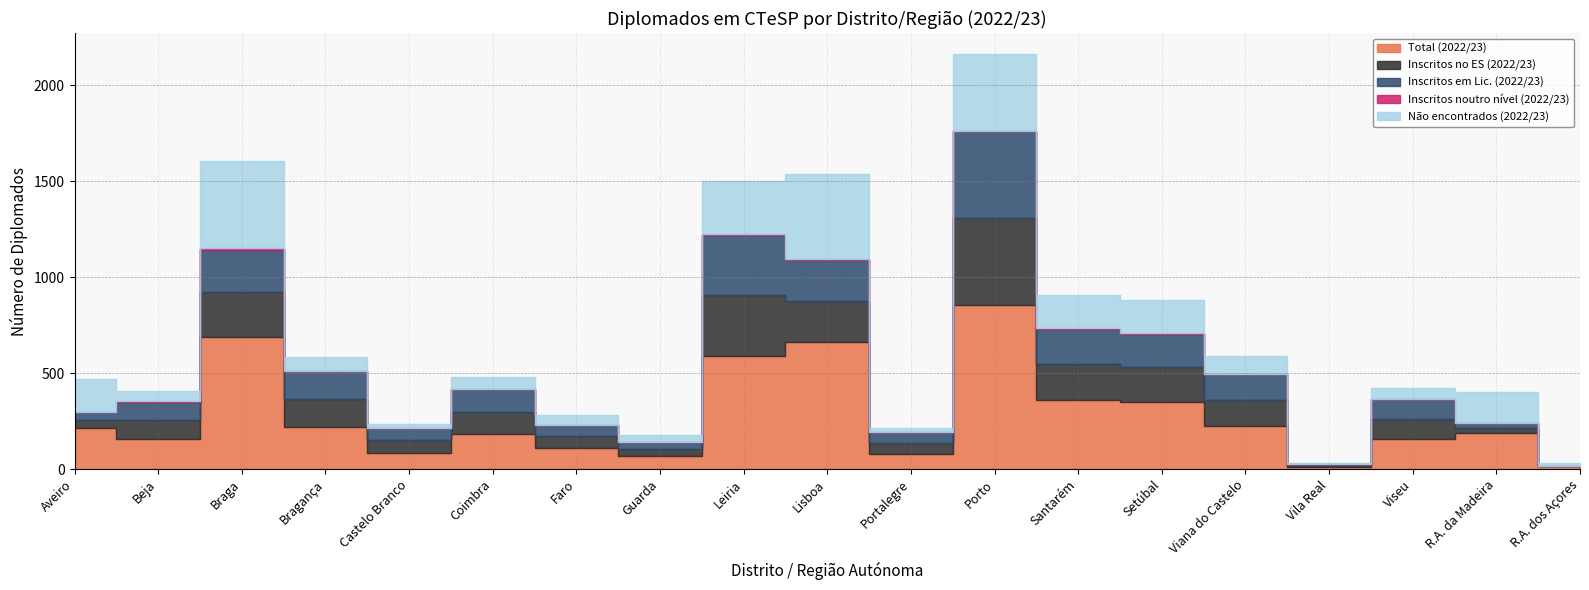

Which has a higher value, Lisboa or R.A. da Madeira?

Lisboa